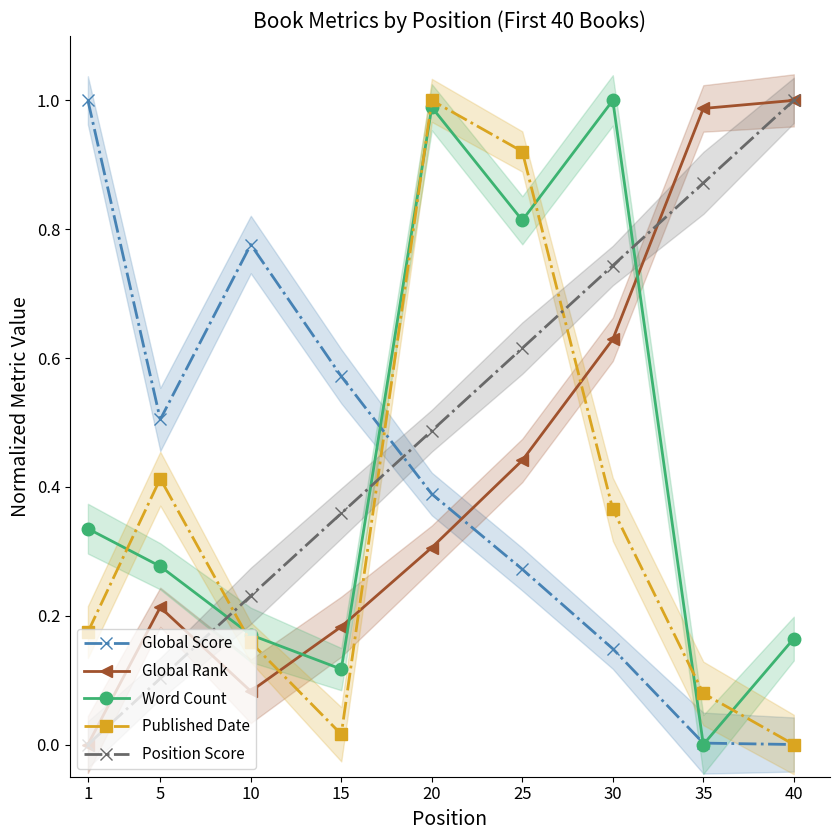

What is the value of the Global Score point at the 1st from the left?

1.0